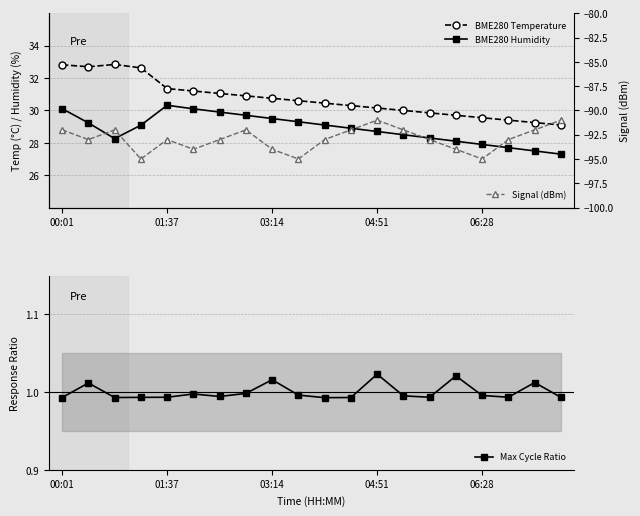

What is the highest value of the Signal (dBm) series?

-91